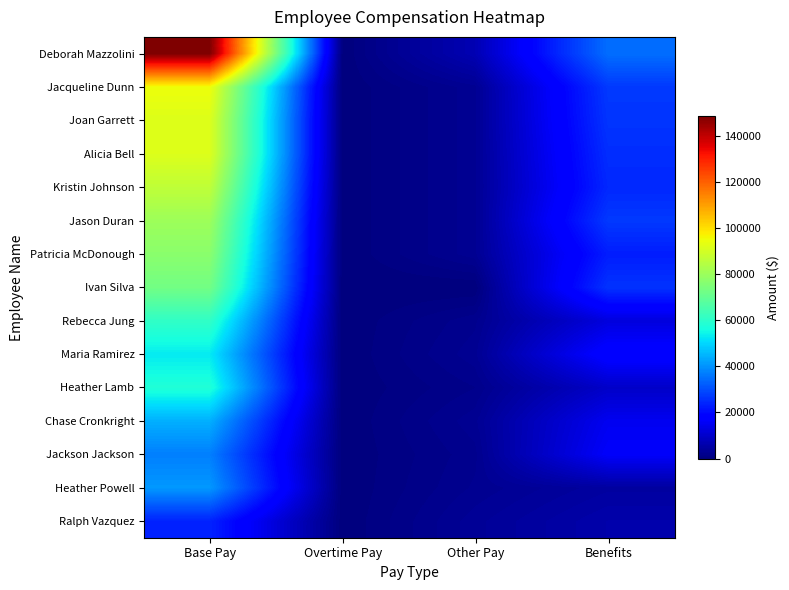

Which series has the largest total across all categories?

Deborah Mazzolini